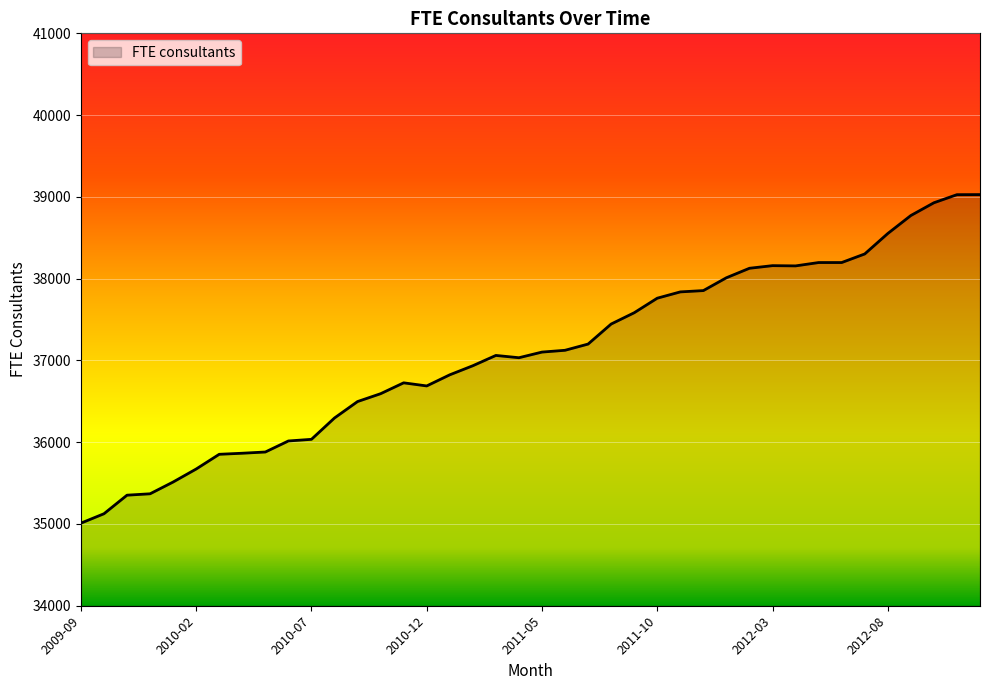

What is the maximum value shown in the chart?

39028